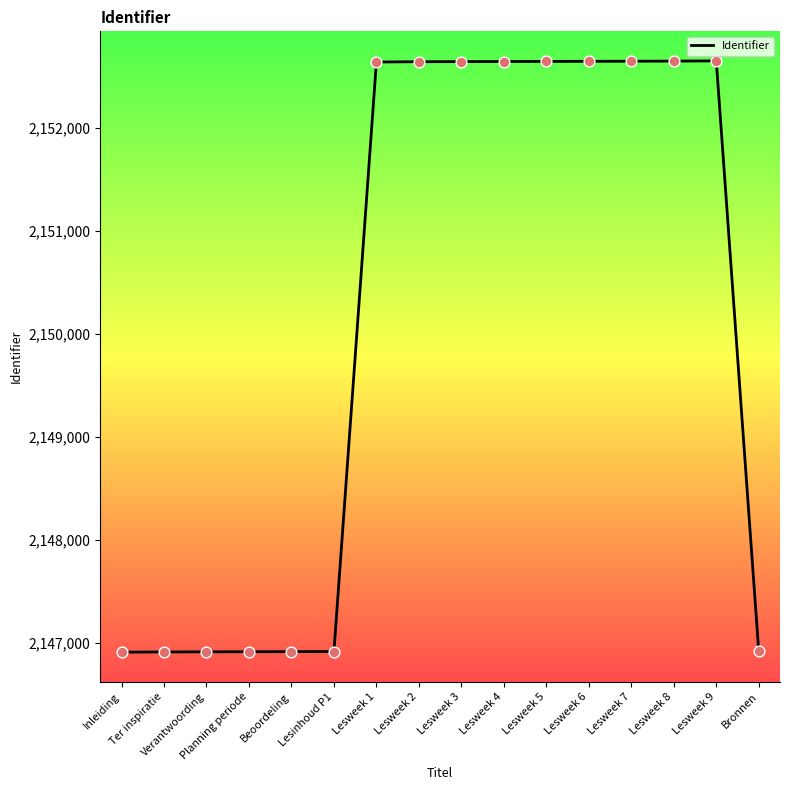

Approximately how many times larger is the value at Lesweek 2 compared to Planning periode?

1.0